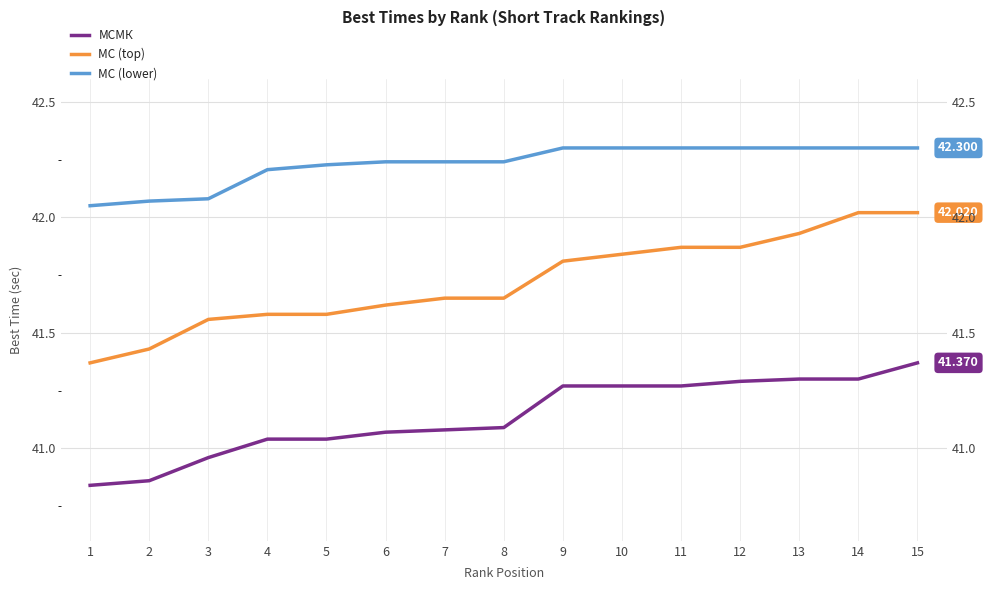

List the labels in order of МС (top) value, largest first.

14, 15, 13, 11, 12, 10, 9, 7, 8, 6, 4, 5, 3, 2, 1